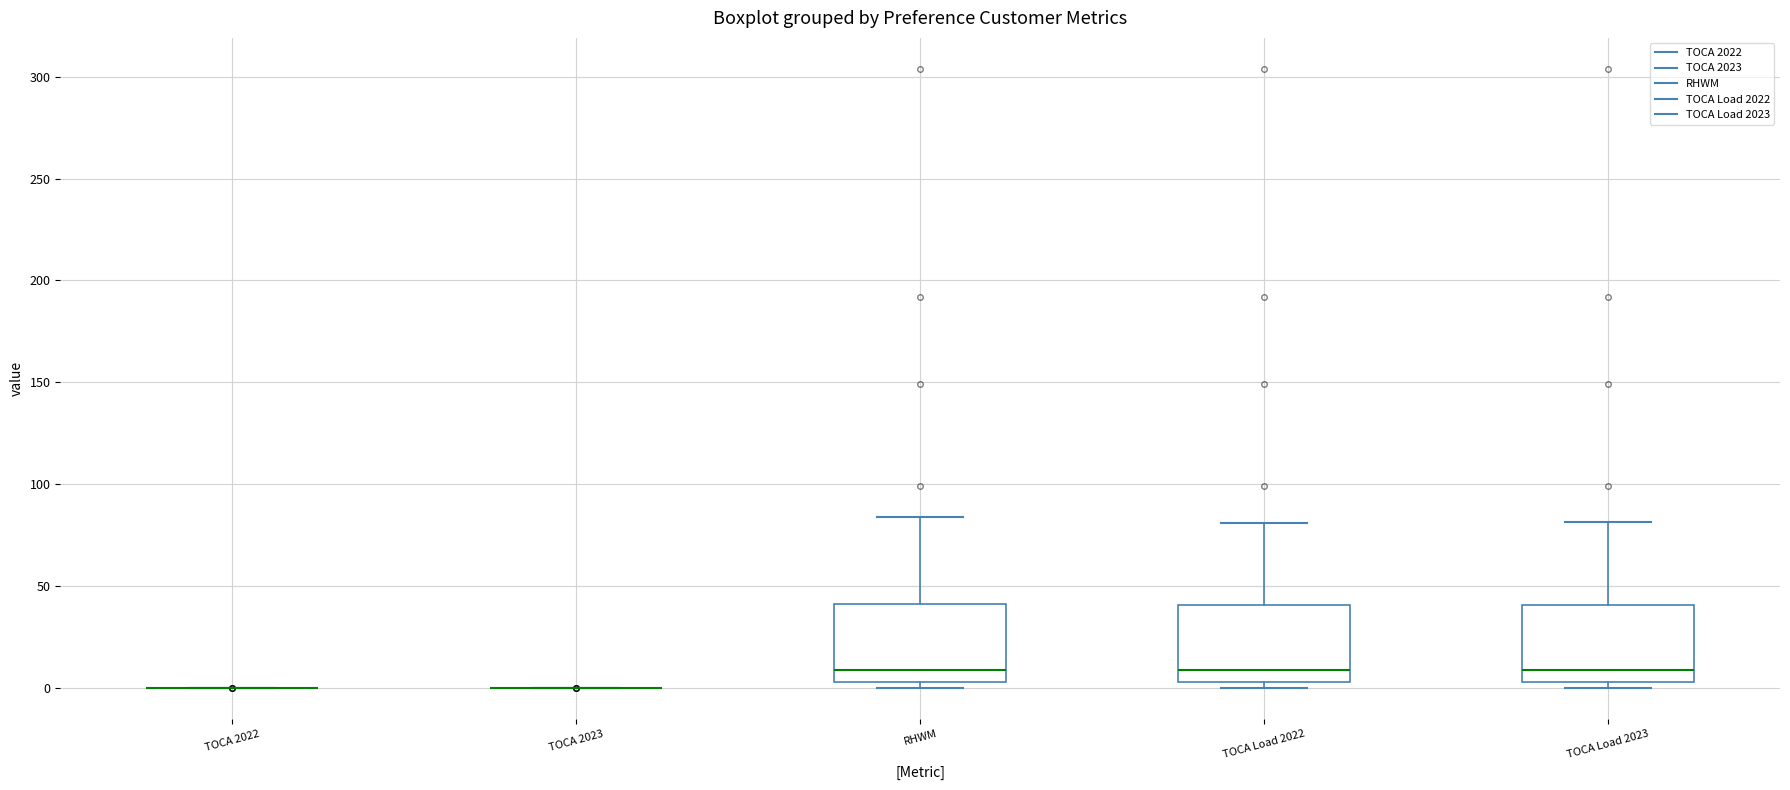

Reading left to right, read every box against the y-axis: the position of its median line, the range the box covers, and the ends of its whiskers. The values are not printed on the chart, so give them approximately, as read against the axis.

TOCA 2022: box collapsed to a line at 0, whiskers 0 to 0
TOCA 2023: box collapsed to a line at 0, whiskers 0 to 0
RHWM: median 10, box 5 to 40, whiskers 0 to 85
TOCA Load 2022: median 10, box 5 to 40, whiskers 0 to 80
TOCA Load 2023: median 10, box 5 to 40, whiskers 0 to 80